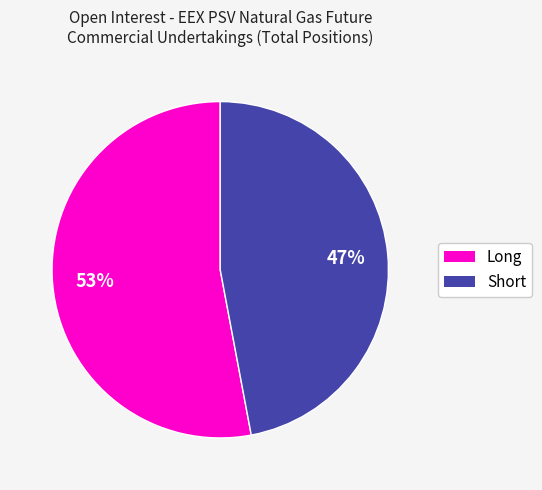

Is the sum of Long and Short greater than half?

Yes